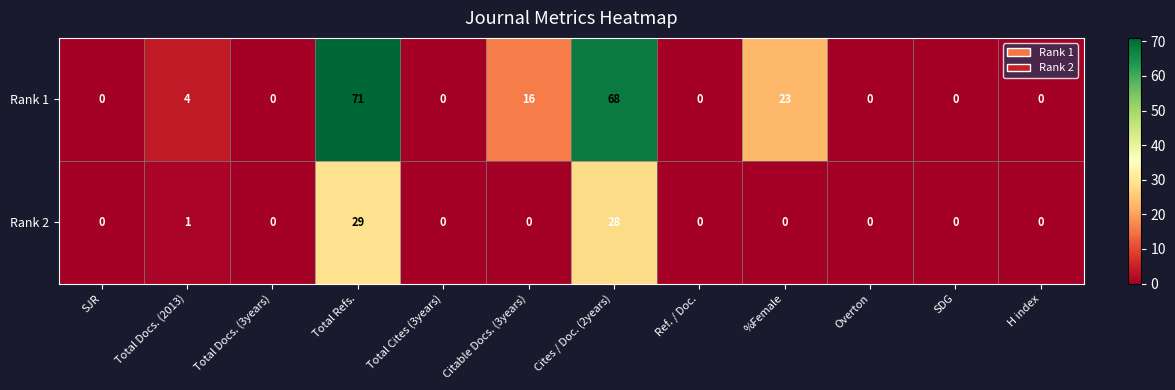

List the series in order of their overall mean, highest first.

Rank 1, Rank 2